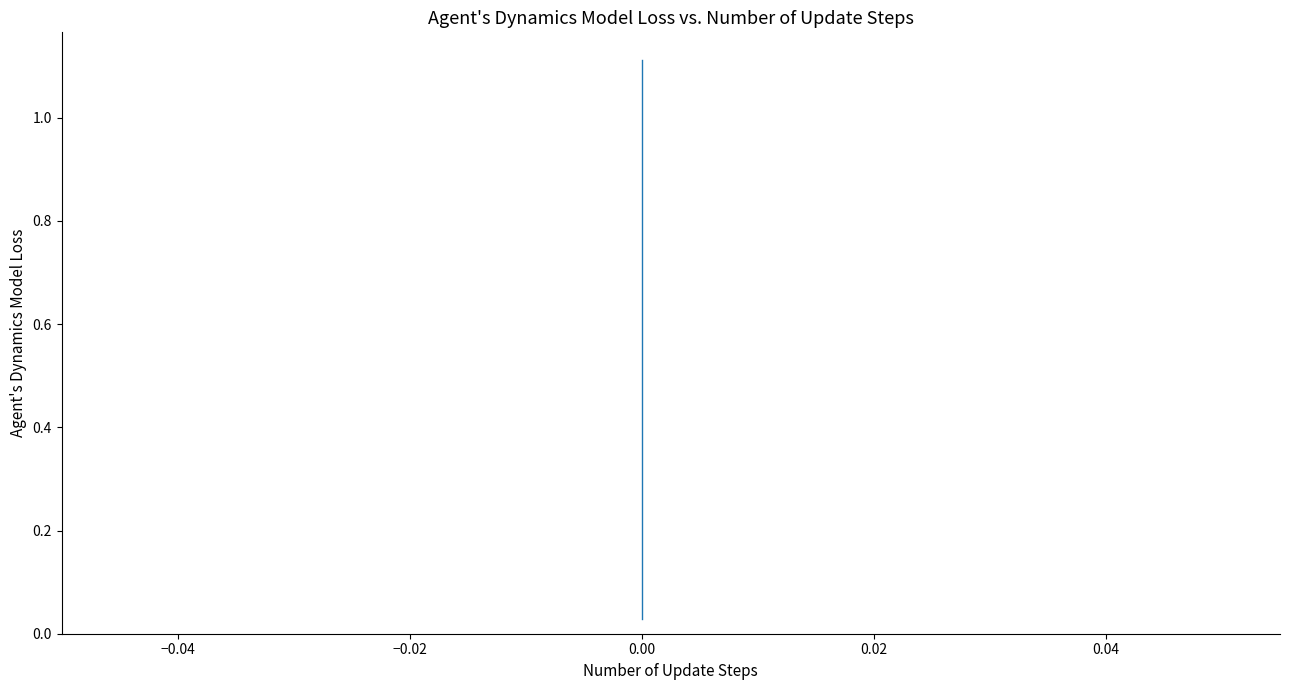

Is this an area chart (filled region under the line)?

No